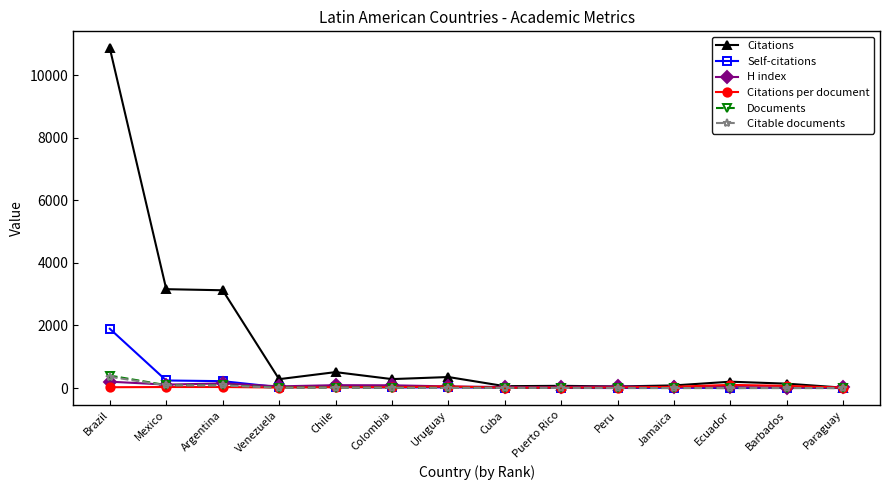

What is the label of the 12th point from the left?

Ecuador